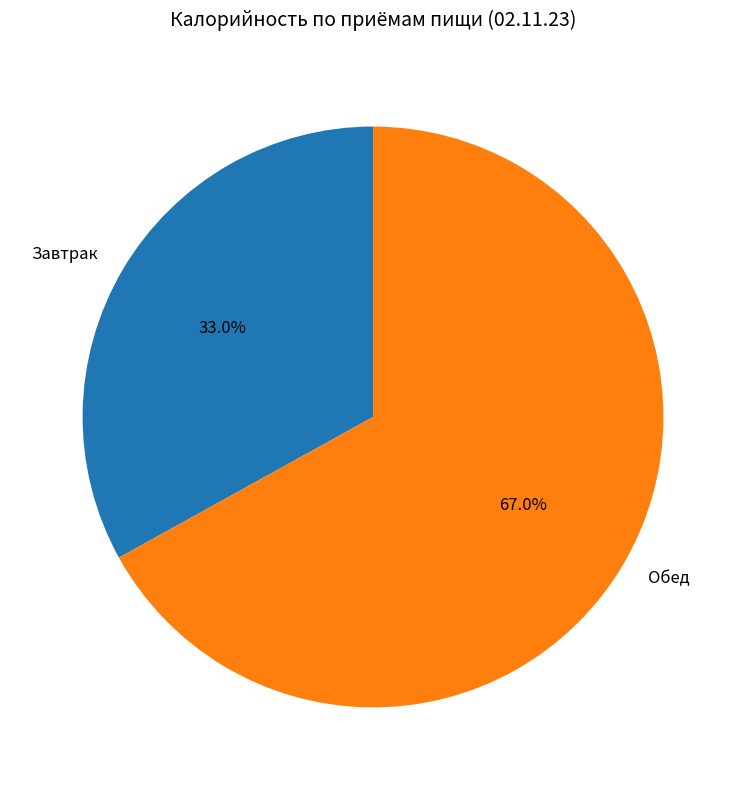

To the nearest percent, what percentage of the pie is Завтрак?

33%